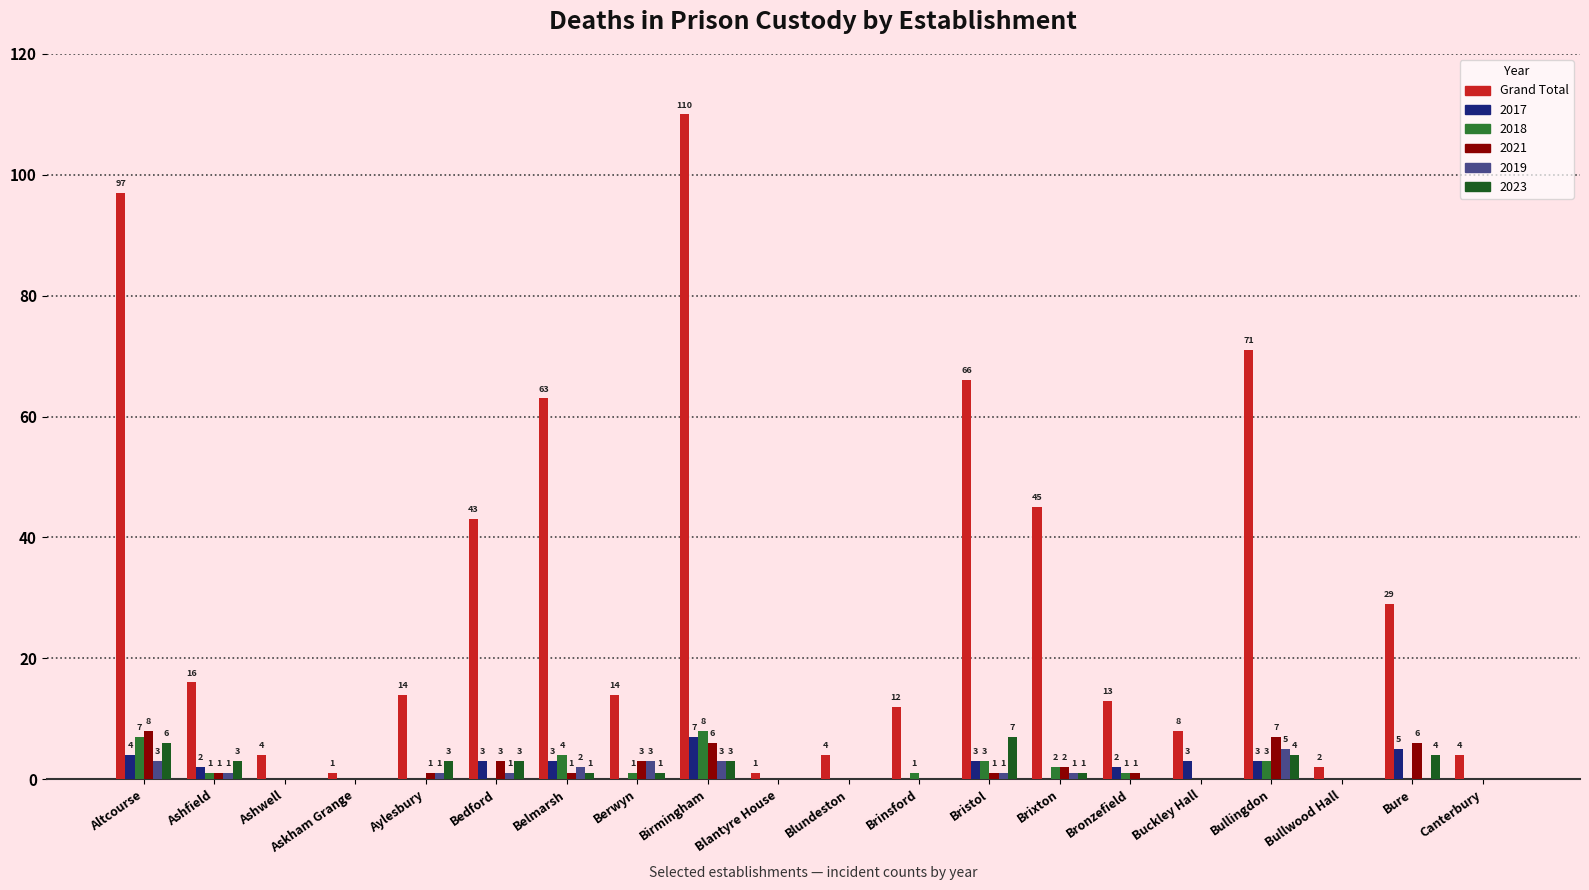

The value of Grand Total at Bullingdon is 71. True or false?

True